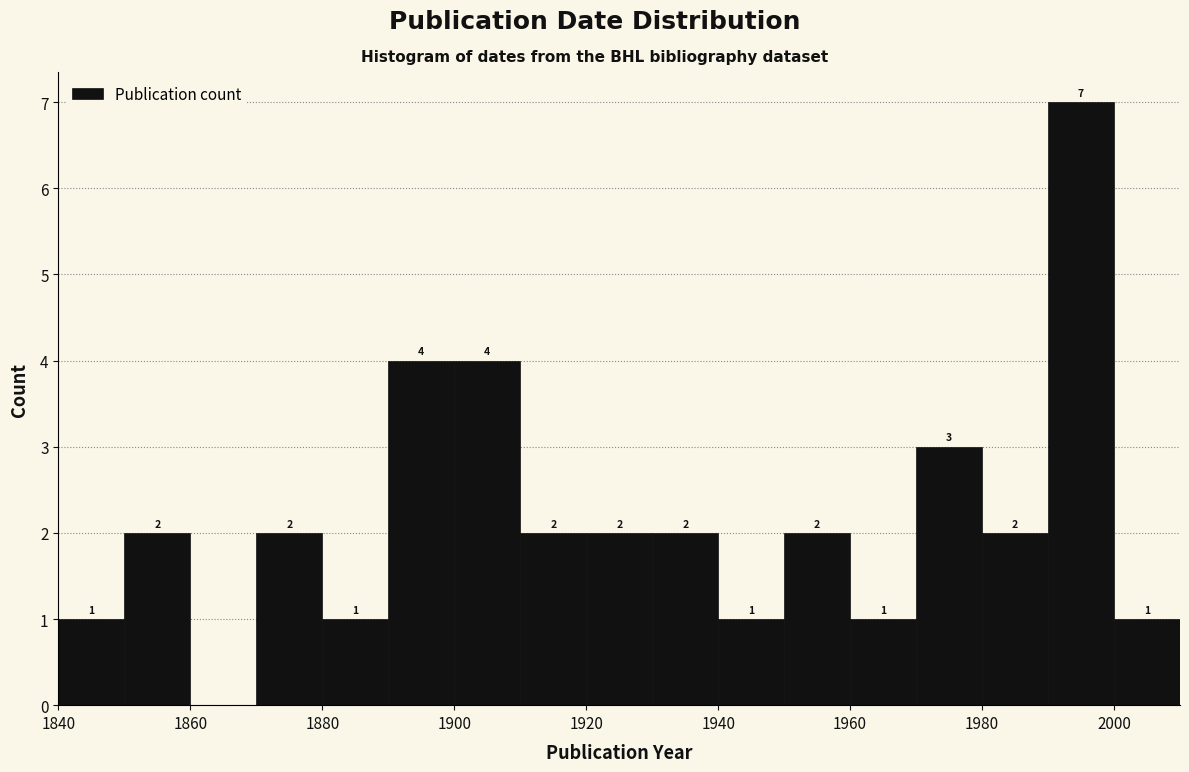

Over which range of the x-axis is the bar tallest?

1990 to 2000